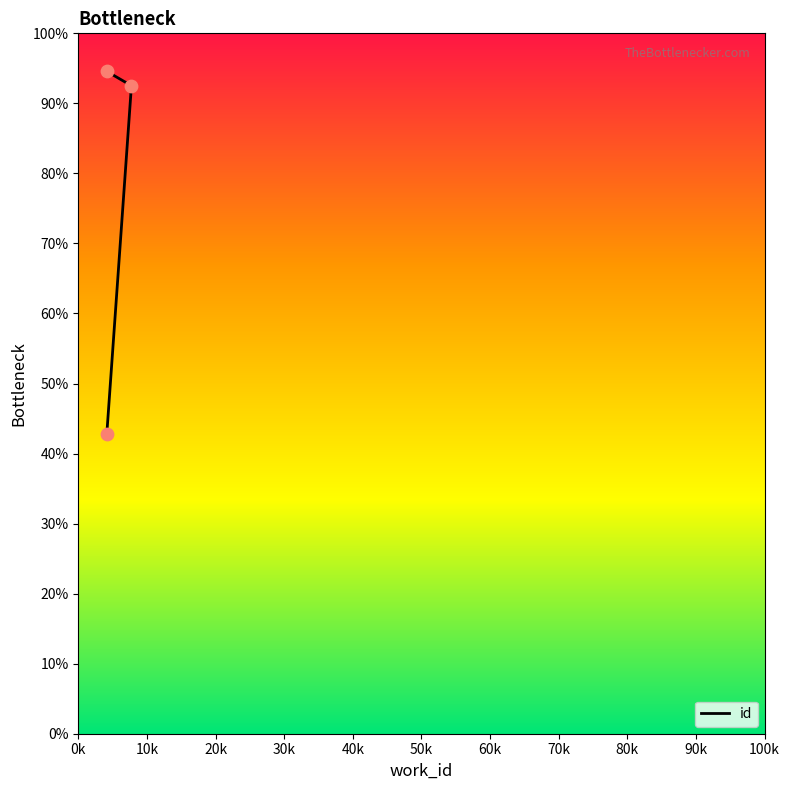

Between 0k and 20k, which is larger?

20k